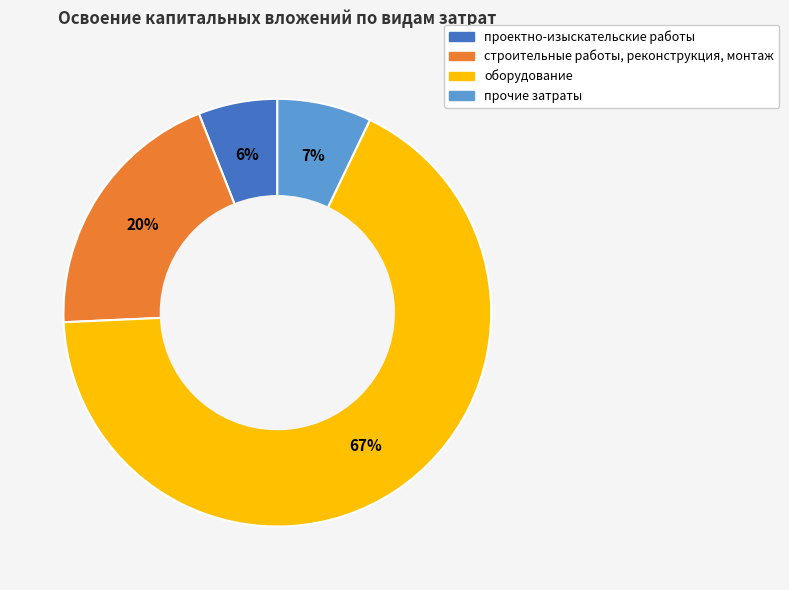

Which has a higher value, оборудование or строительные работы, реконструкция, монтаж?

оборудование